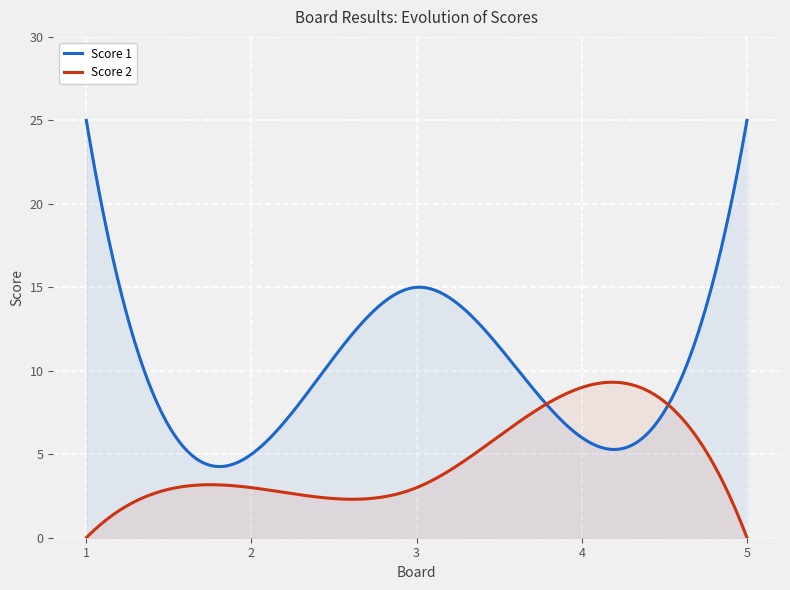

Which category has the highest value in the Score 1 series?

1